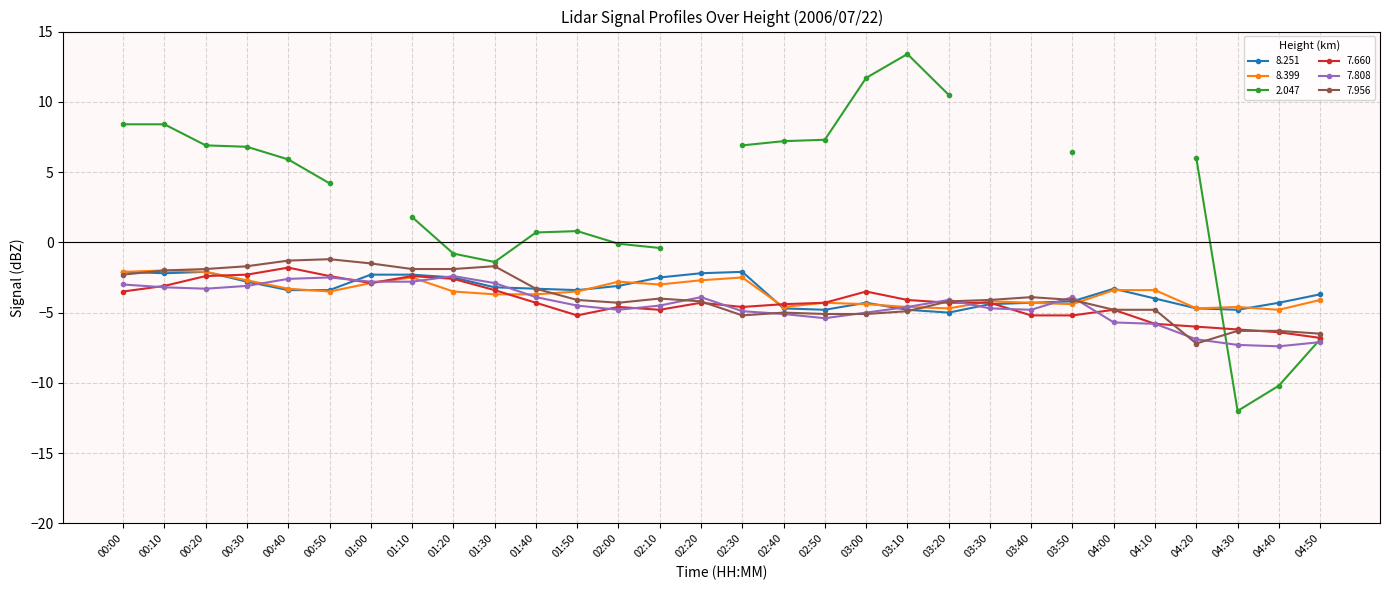

True or false: 7.660 has more than 2 interior local peaks.

True